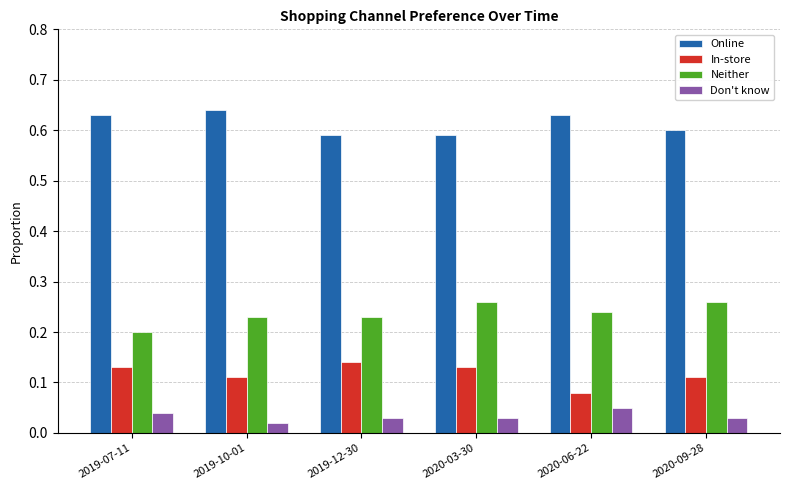

Which series has the largest total across all categories?

Online